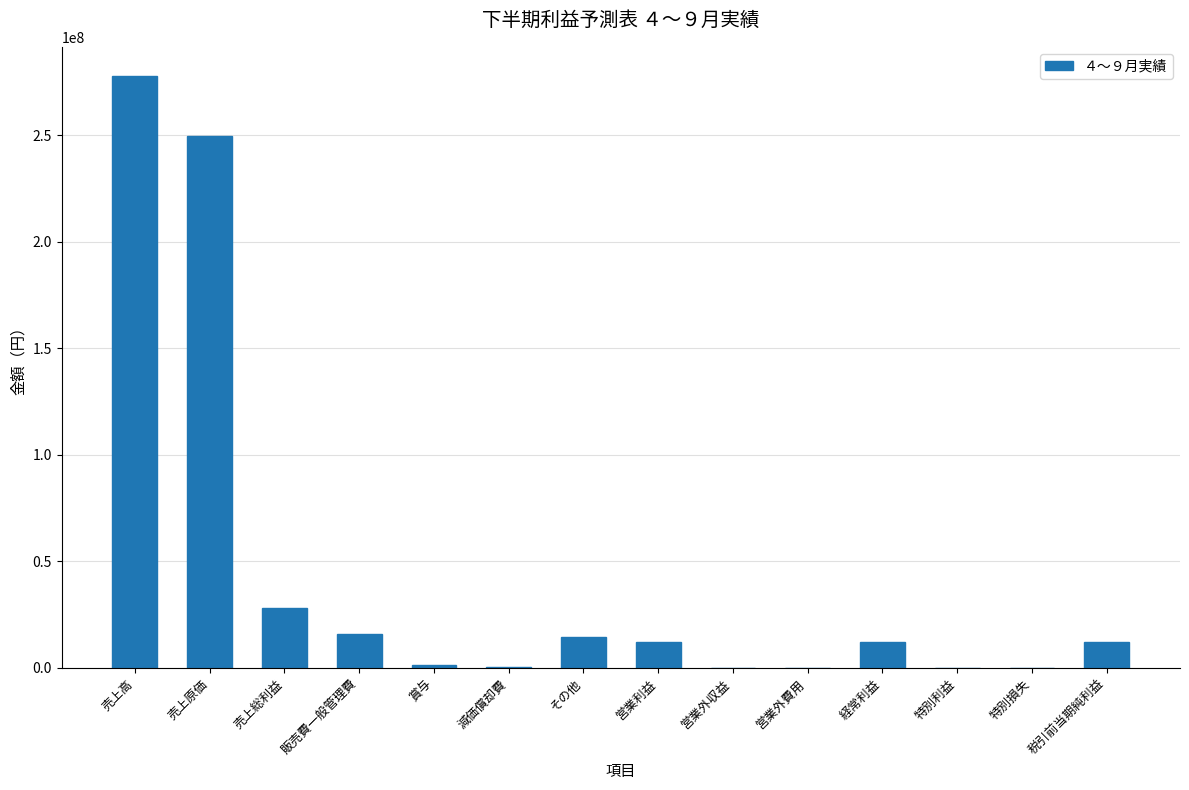

The value at 営業外費用 is -125669098. True or false?

False